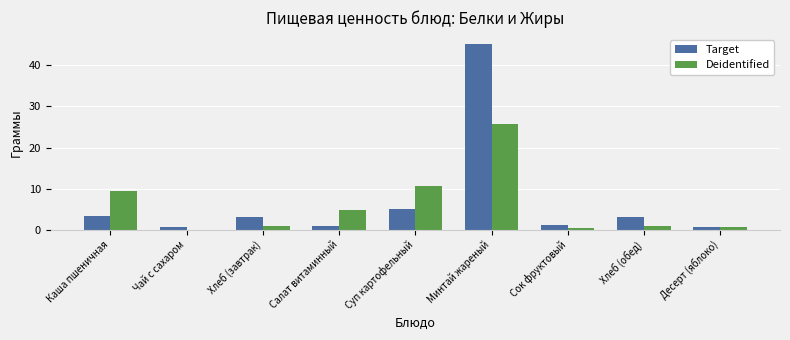

The value of Target at Каша пшеничная is 3.4. True or false?

True